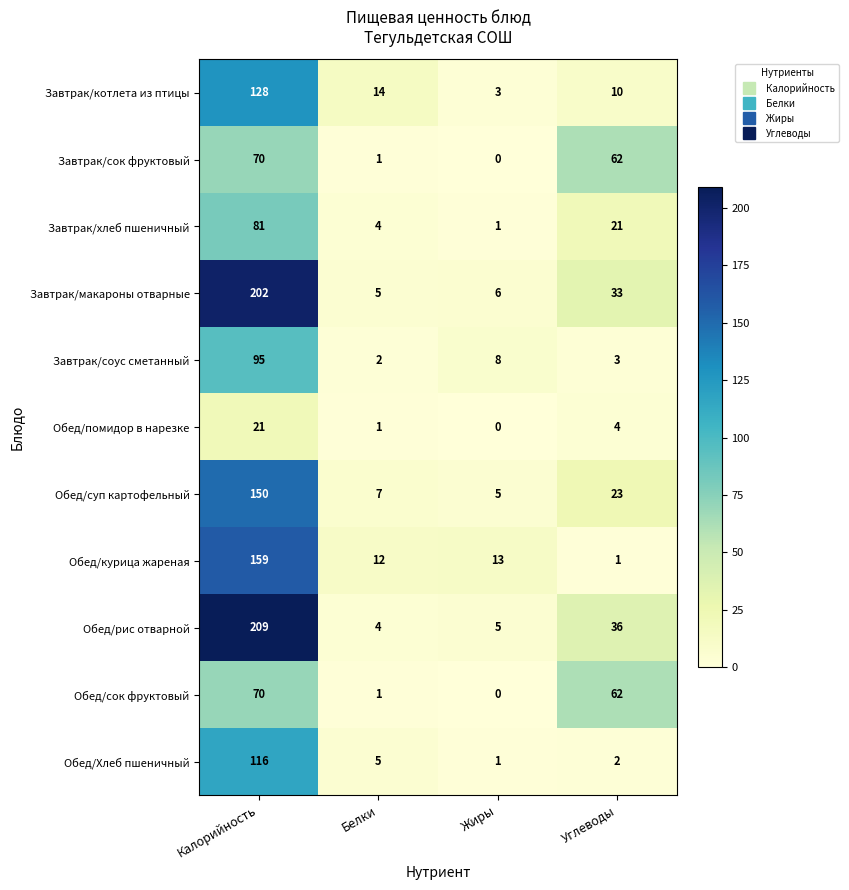

What is the average value of the Завтрак/хлеб пшеничный series?

27